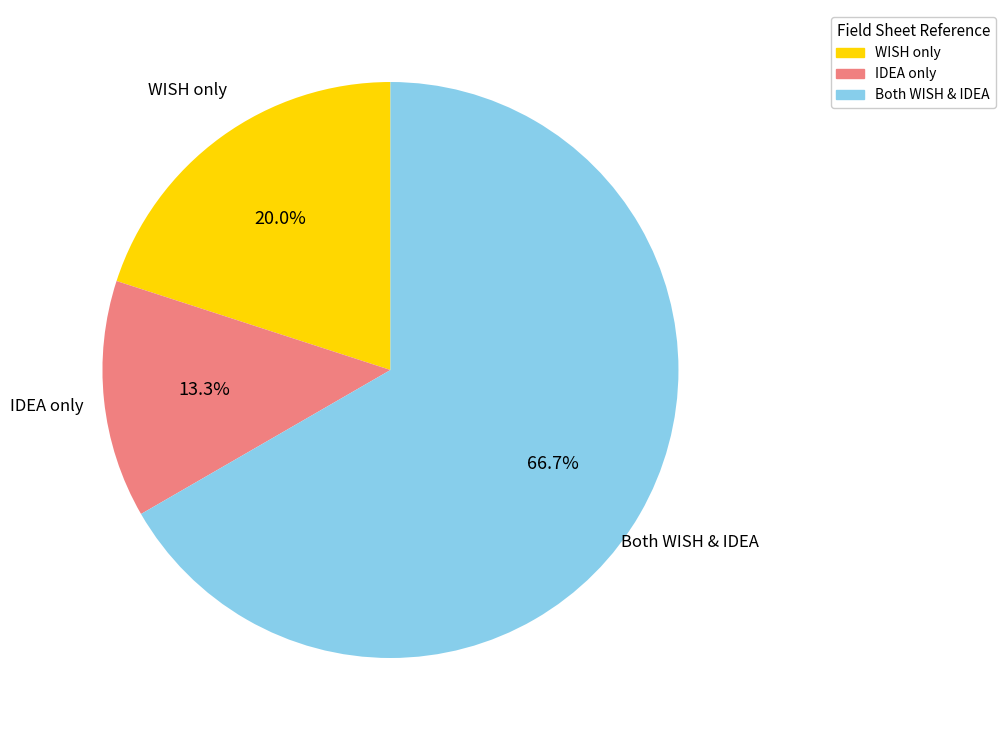

Does any single category account for the majority?

Yes